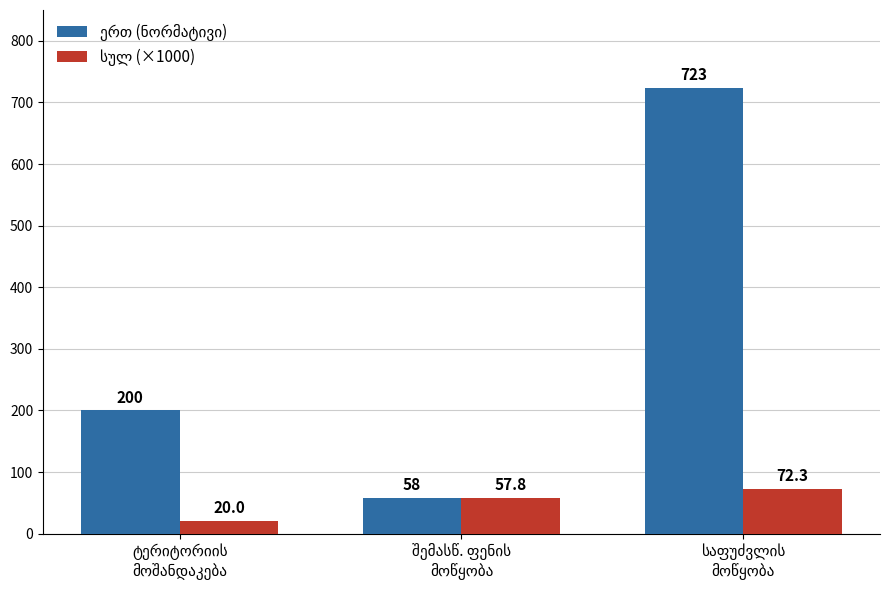

What is the minimum value shown in the chart?

20.0